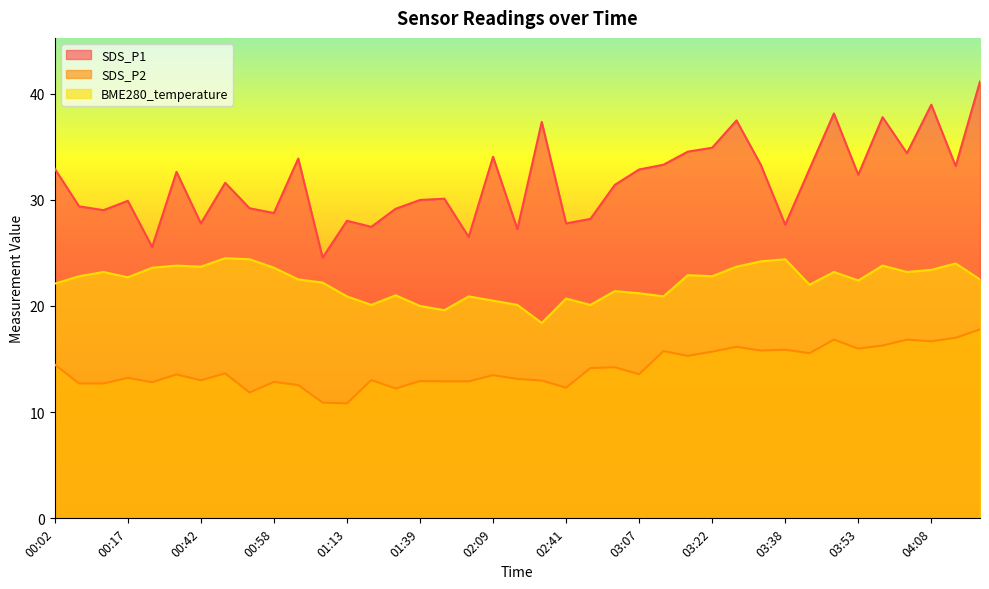

What is the difference between the maximum and minimum values in the SDS_P1 series?

16.6